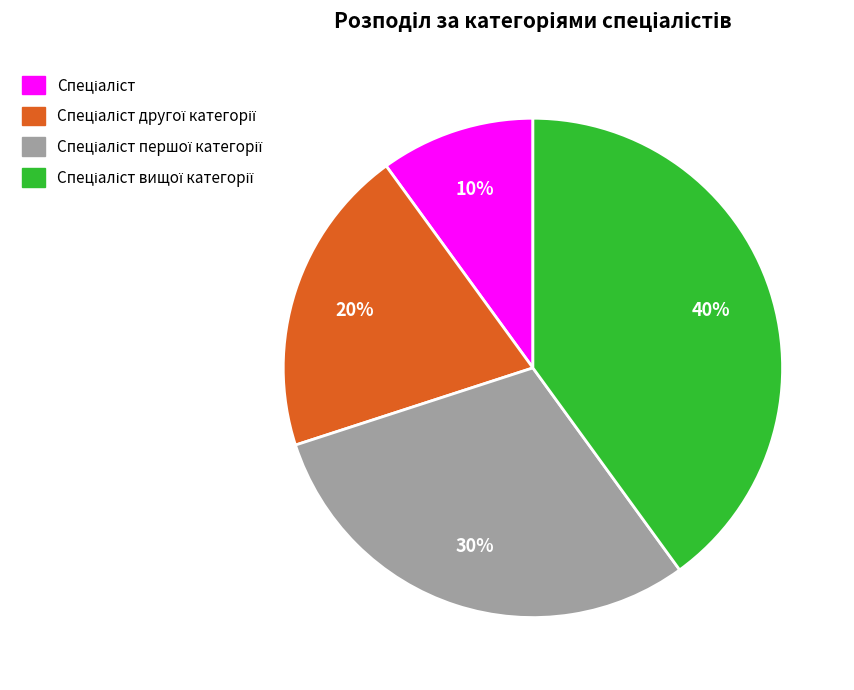

To the nearest percent, what is the difference between the largest and smallest slice percentages?

30%